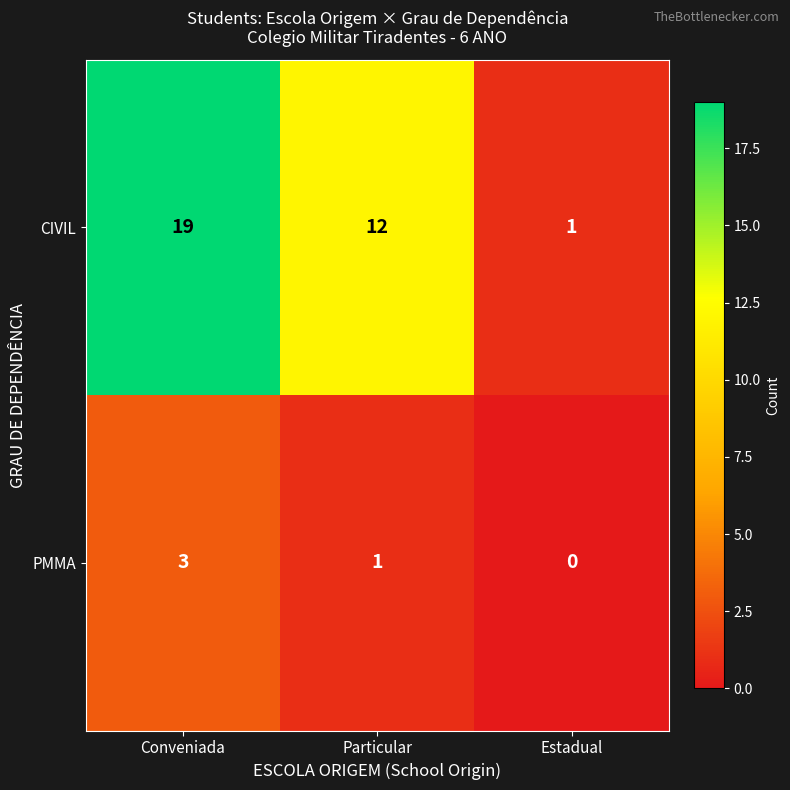

Count the CIVIL values in the range 1 to 19.

3